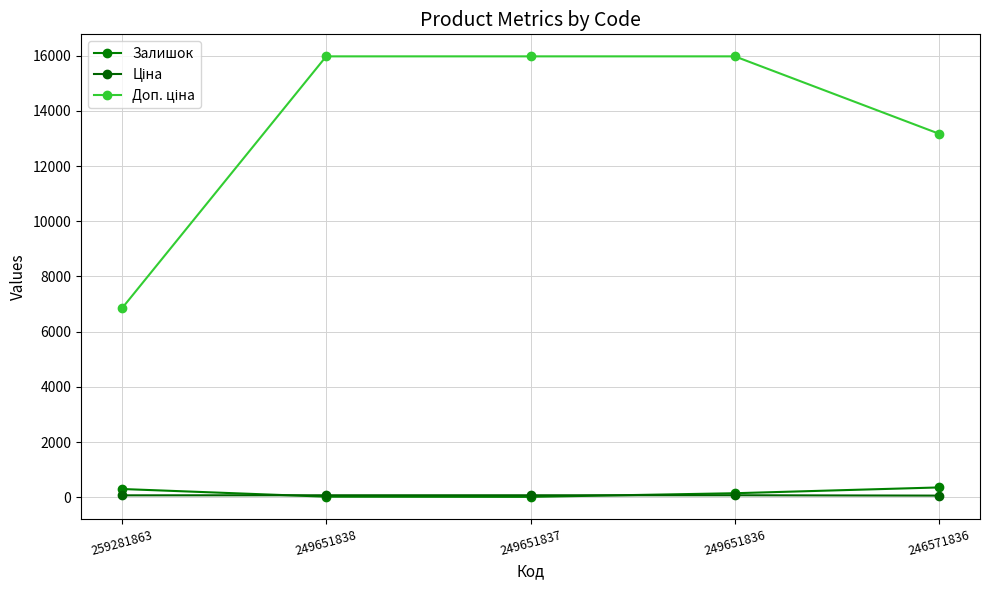

Is the value of Доп. ціна at 259281863 greater than the value of Ціна at 249651836?

Yes